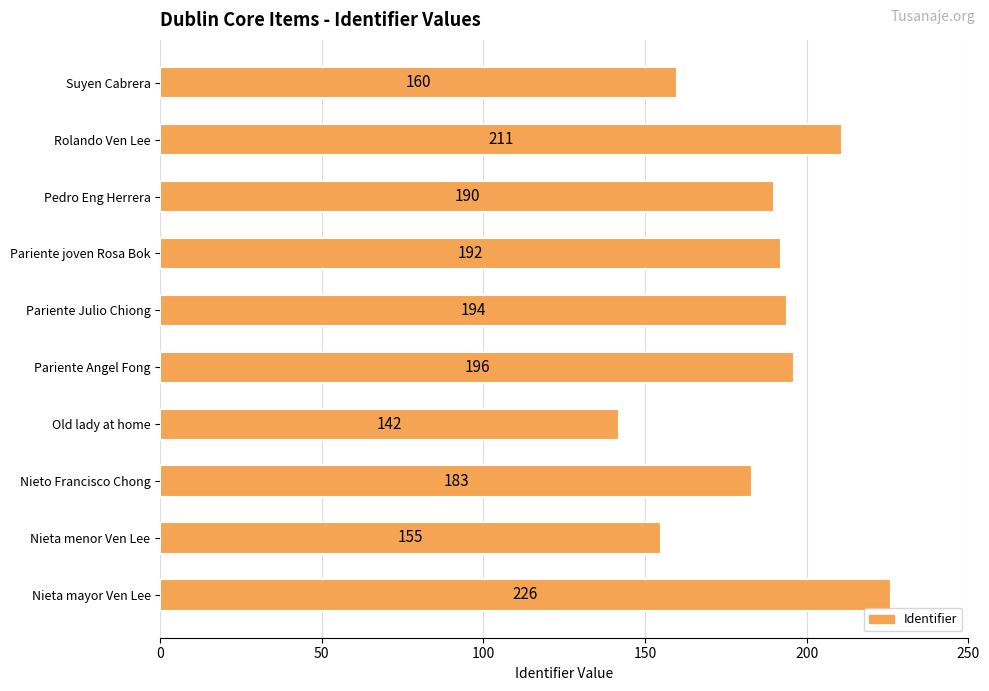

What is the difference between the maximum and second lowest values?

71